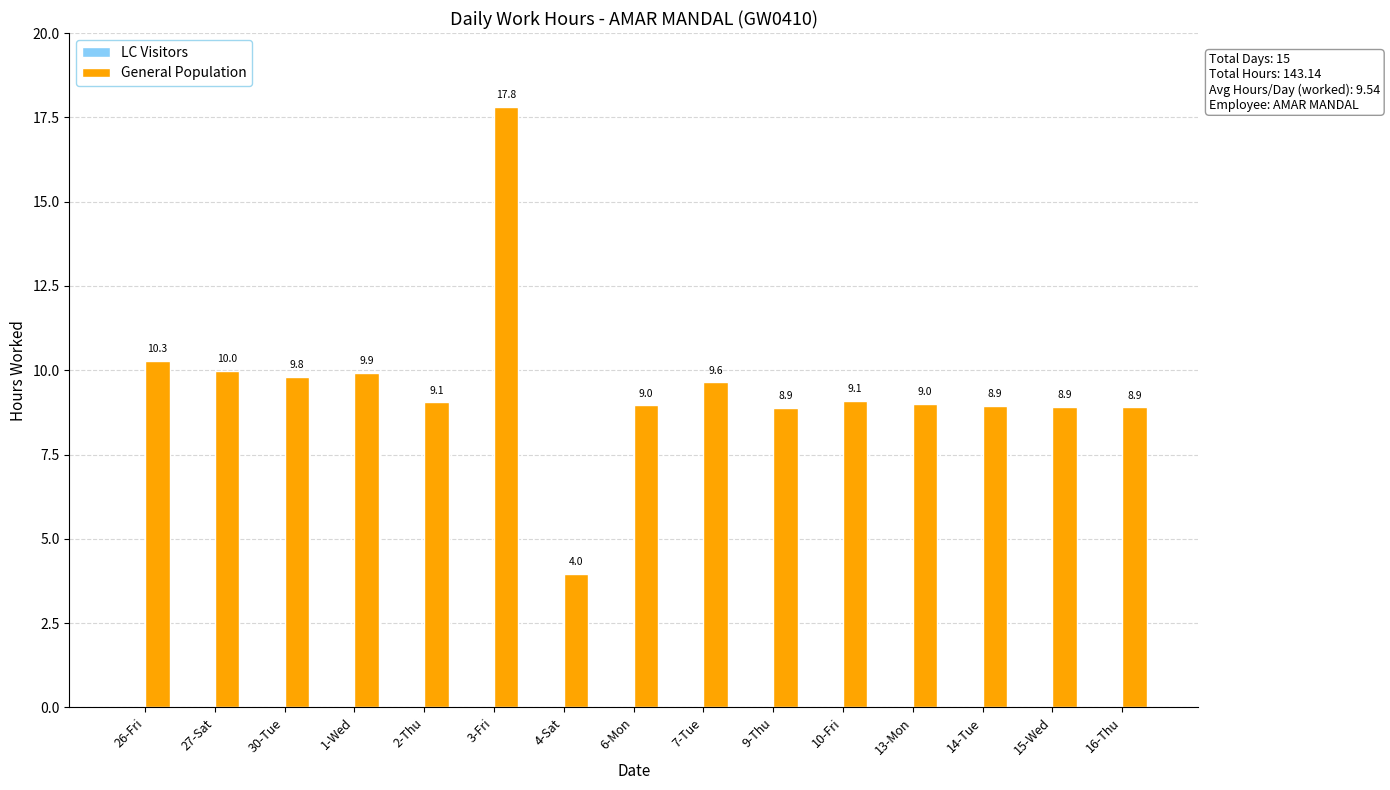

The value at 13-Mon is 2.0. True or false?

False